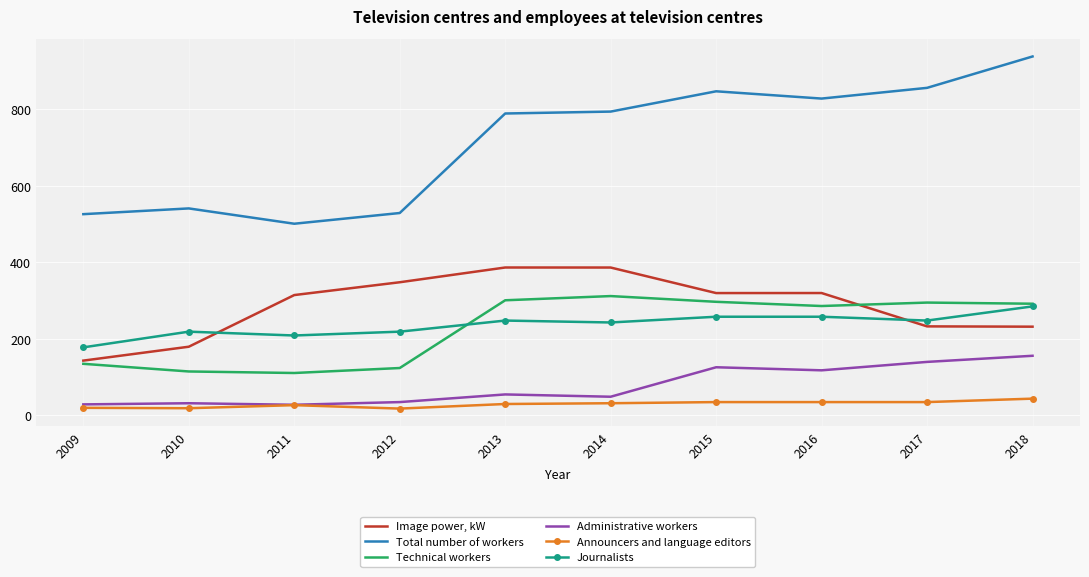

True or false: Technical workers and Announcers and language editors intersect in this chart.

False